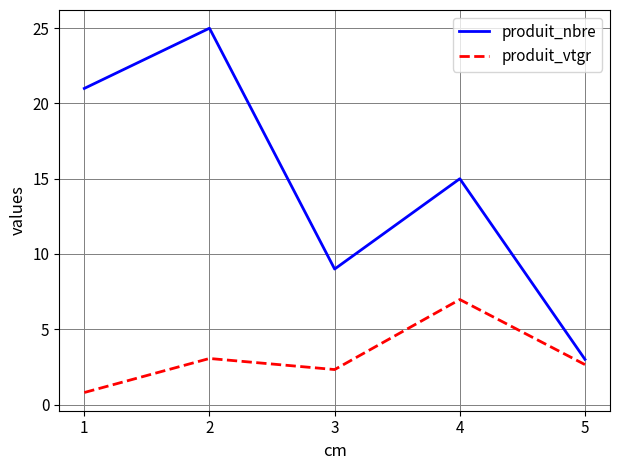

What is the sum of all produit_vtgr values?

15.8